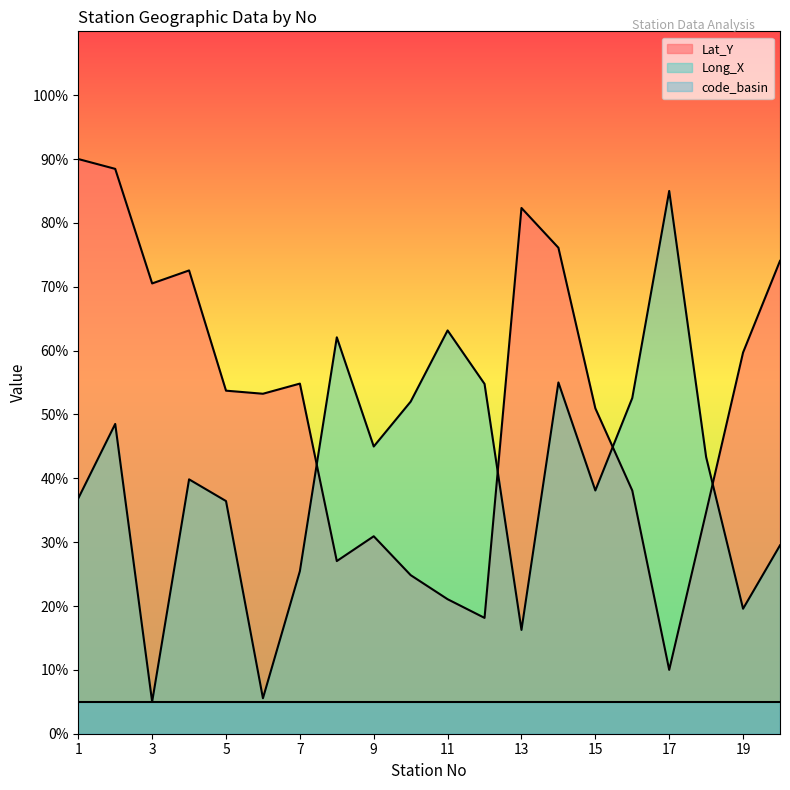

What is the difference between the second highest and second lowest values in the Lat_Y series?

70.3